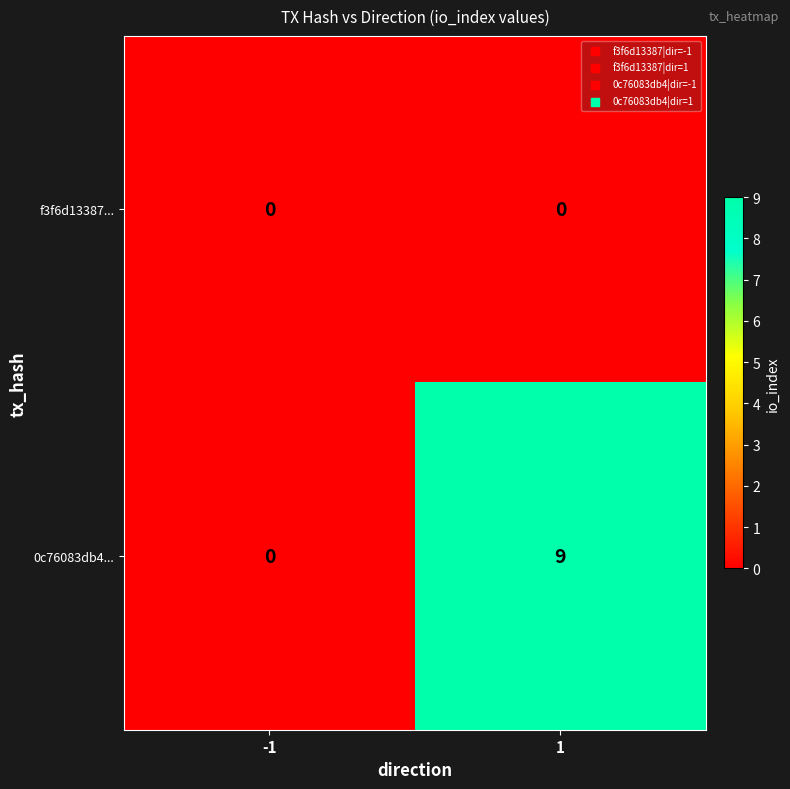

Rank the series by their maximum value, from highest to lowest.

0c76083db4..., f3f6d13387...